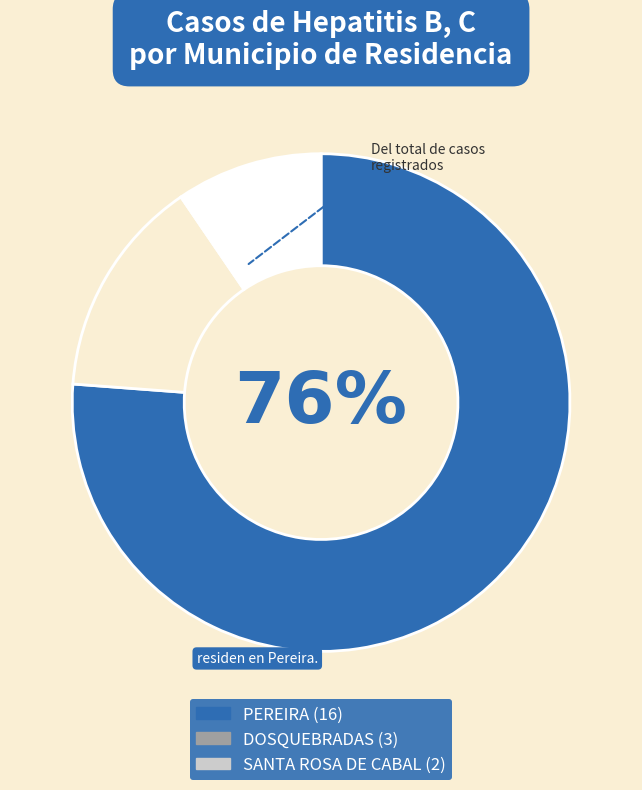

Count the number of slices in the pie.

3